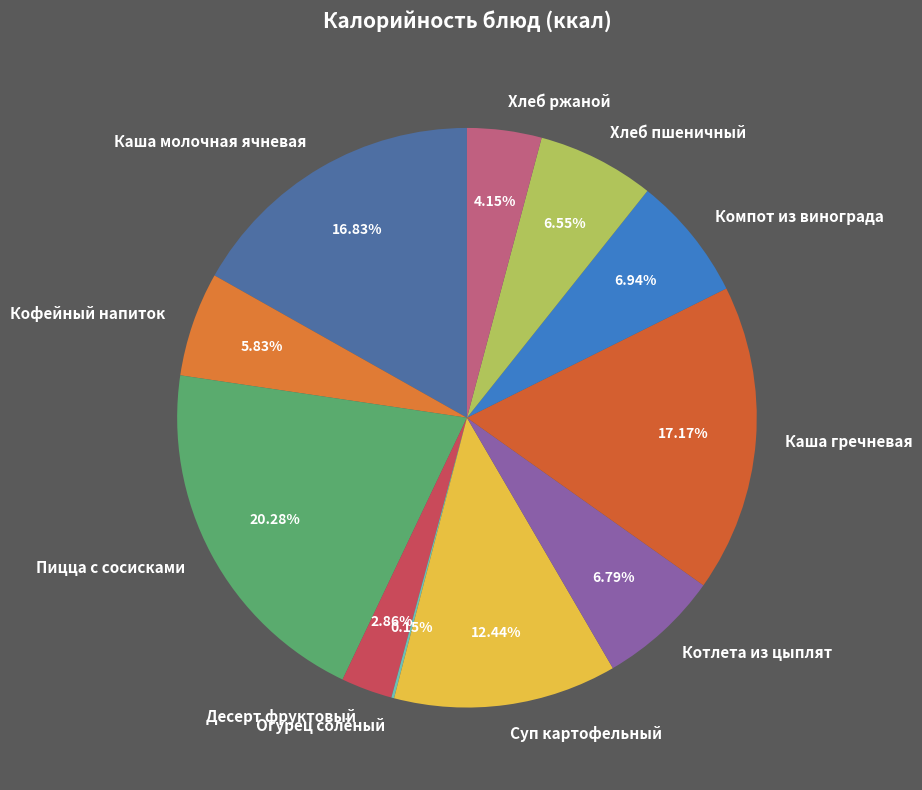

Between Хлеб пшеничный and Пицца с сосисками, which is larger?

Пицца с сосисками